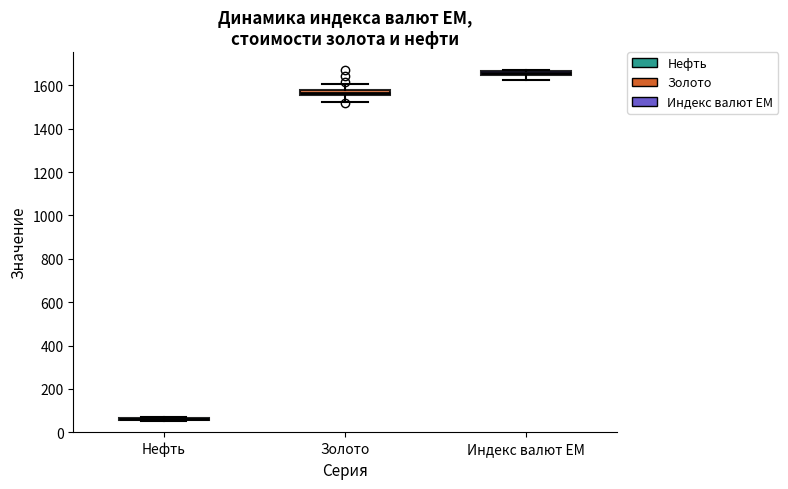

Where does the lower whisker of the box for Золото end on the y-axis? The values are not printed on the chart, so give them approximately, as read against the axis.

1520